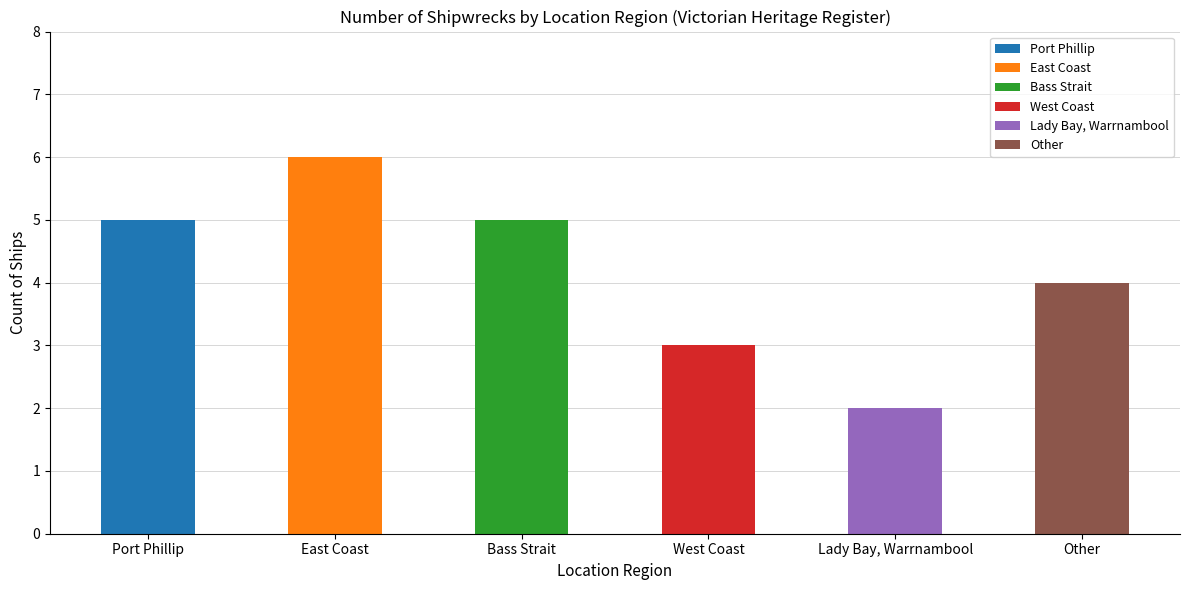

Approximately how many times larger is the value at Lady Bay, Warrnambool compared to West Coast?

0.7